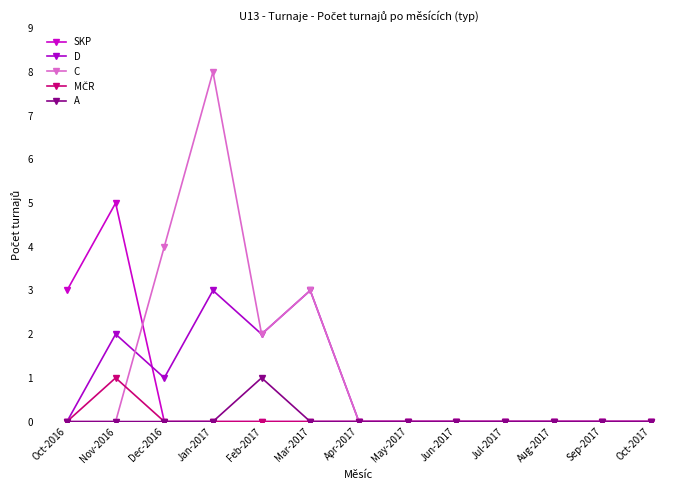

How many series are shown in this chart?

5